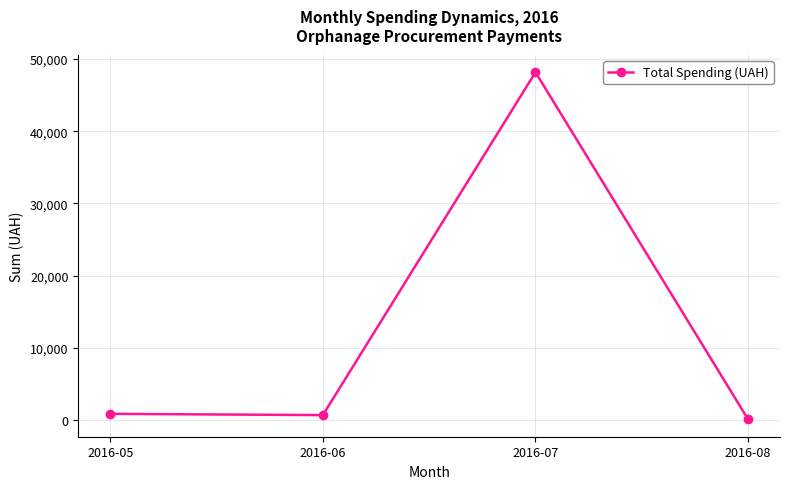

What is the maximum value shown in the chart?

48160.6